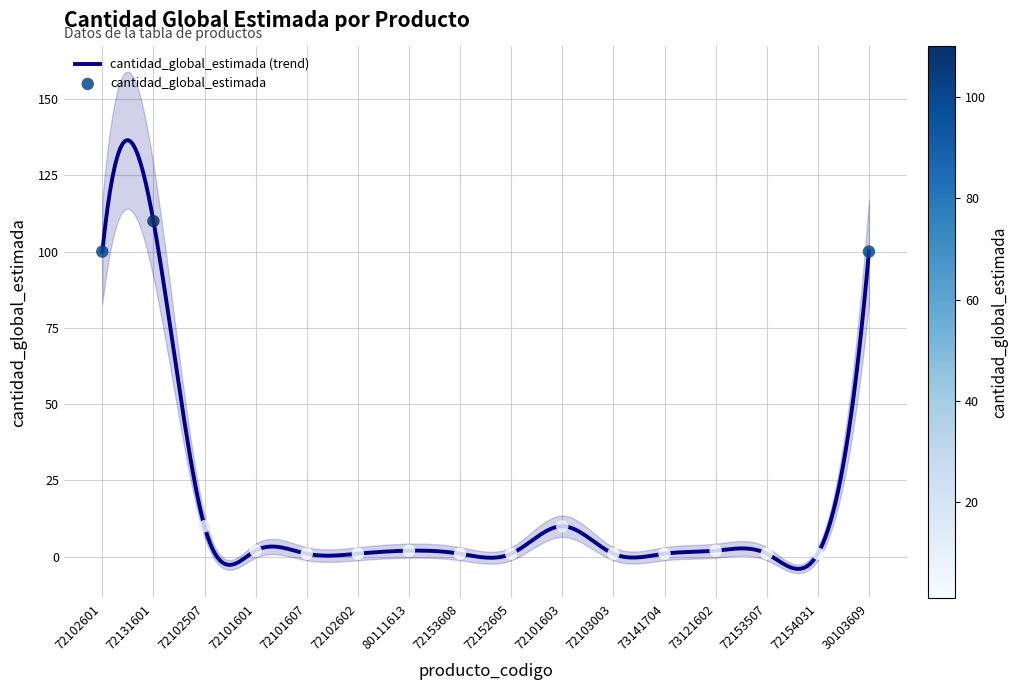

What is the change in value from 72154031 to 30103609?

+99